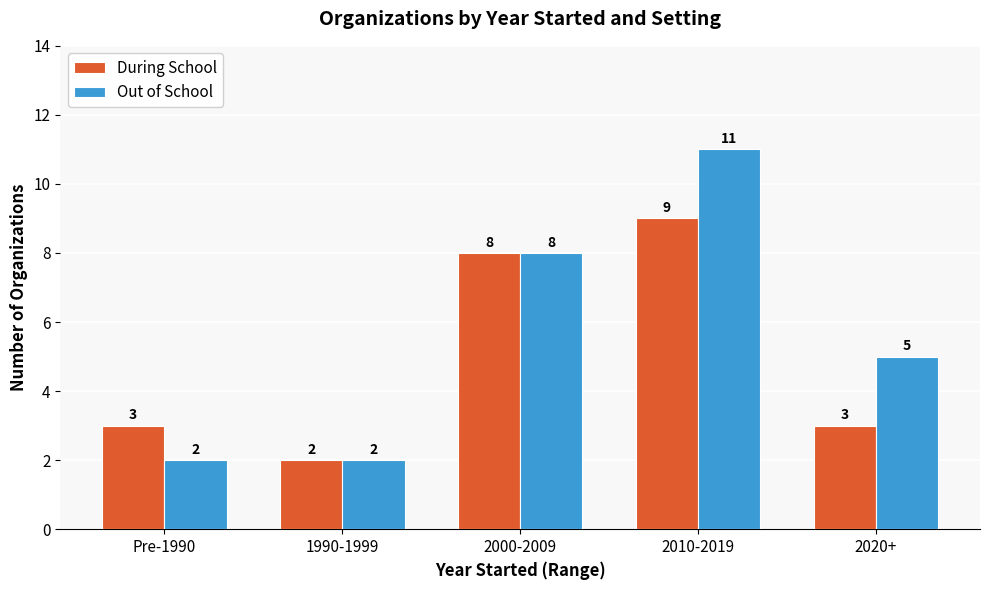

What is the highest value of the Out of School series?

11